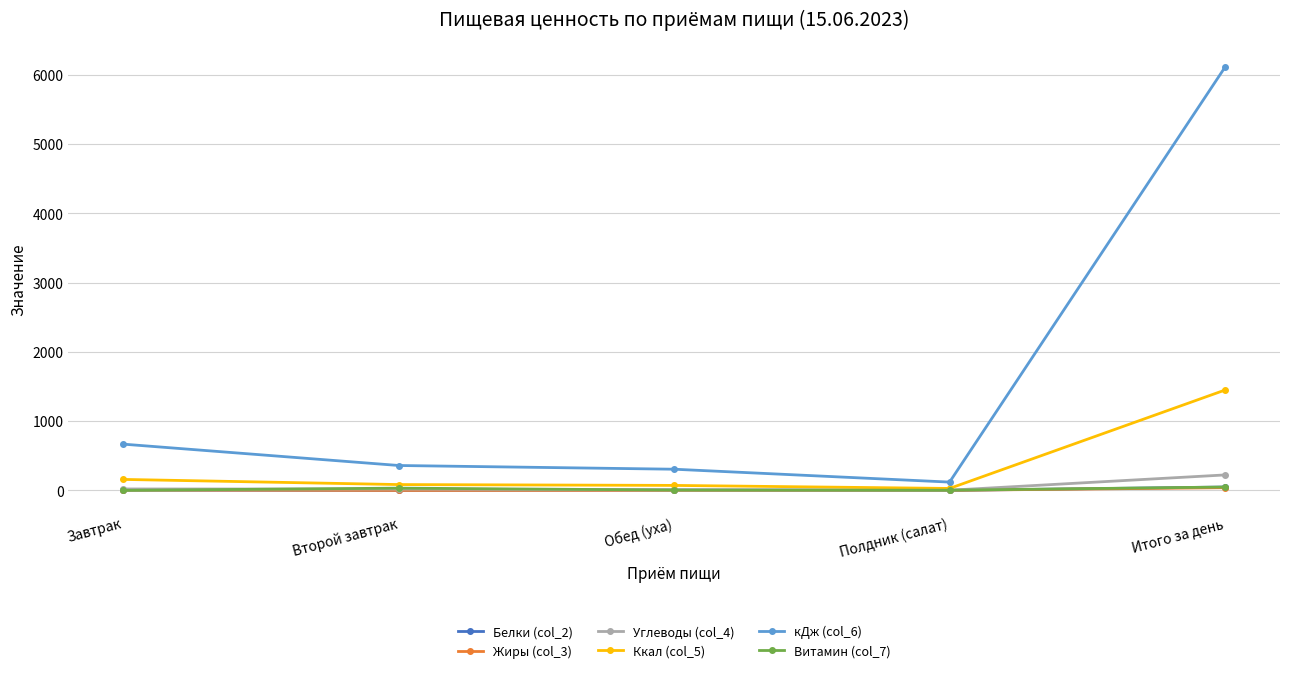

Which series has the widest spread of values?

кДж (col_6)